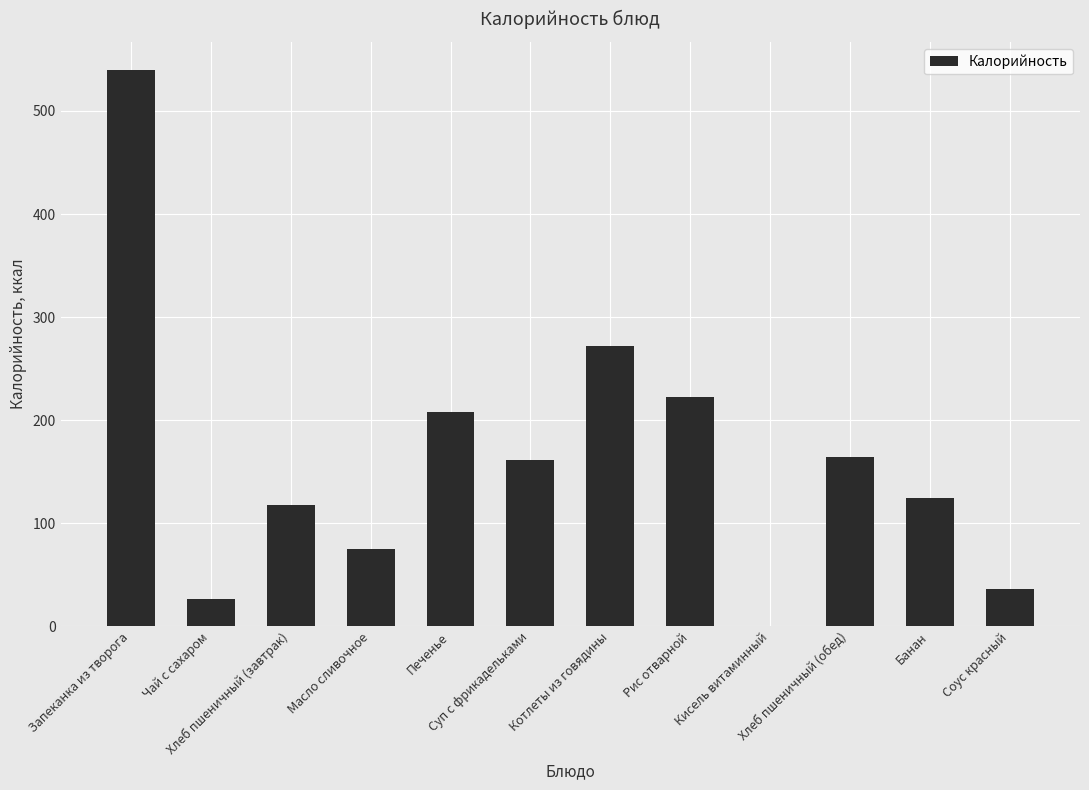

Are the bars horizontal?

No